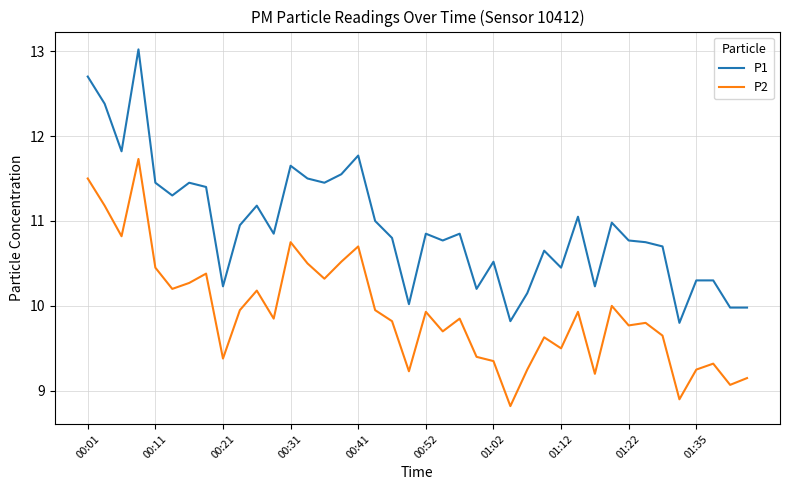

What is the greatest value displayed?

13.0